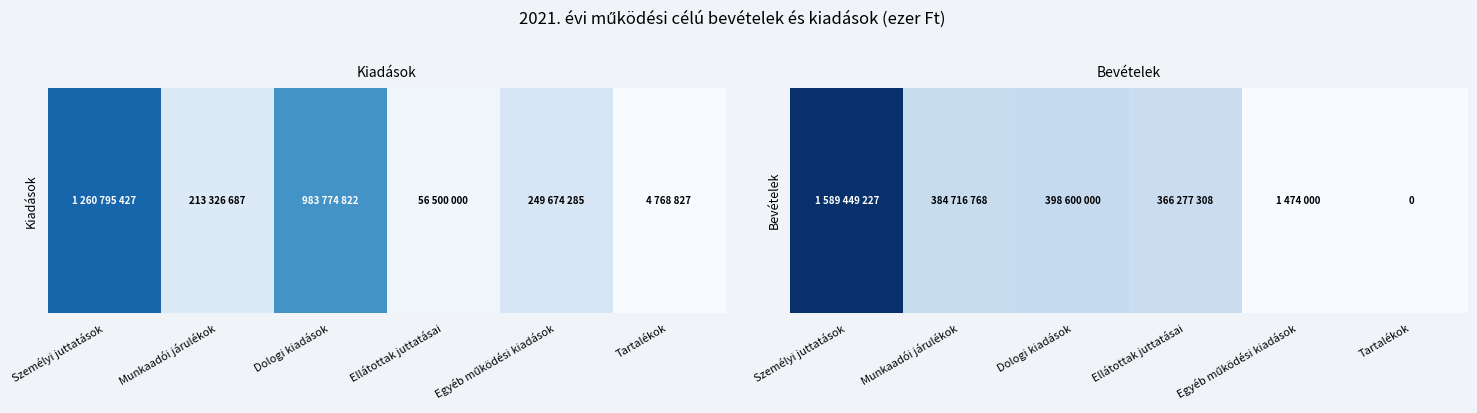

What is the change in value from Dologi kiadások to Ellátottak juttatásai?

-32322692